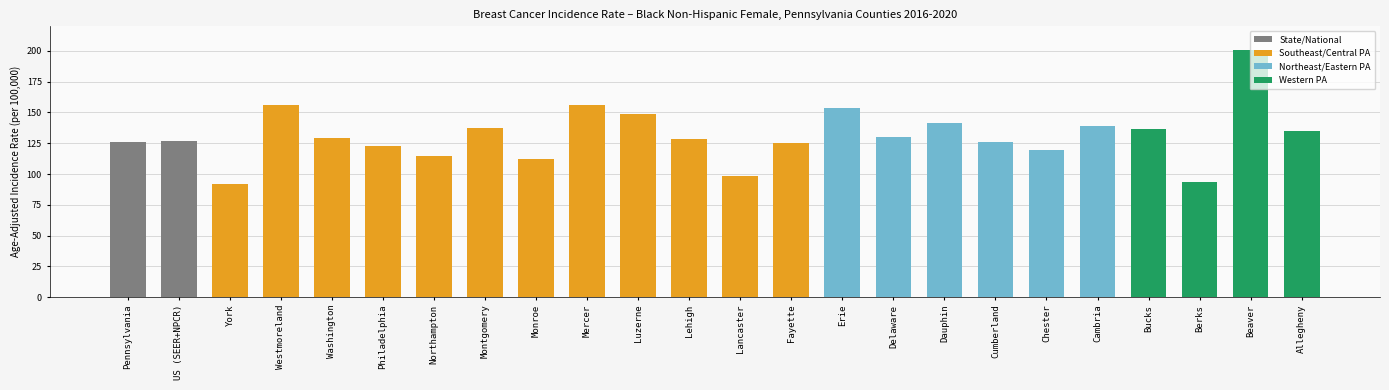

True or false: the data shows 200.7 at Philadelphia.

False